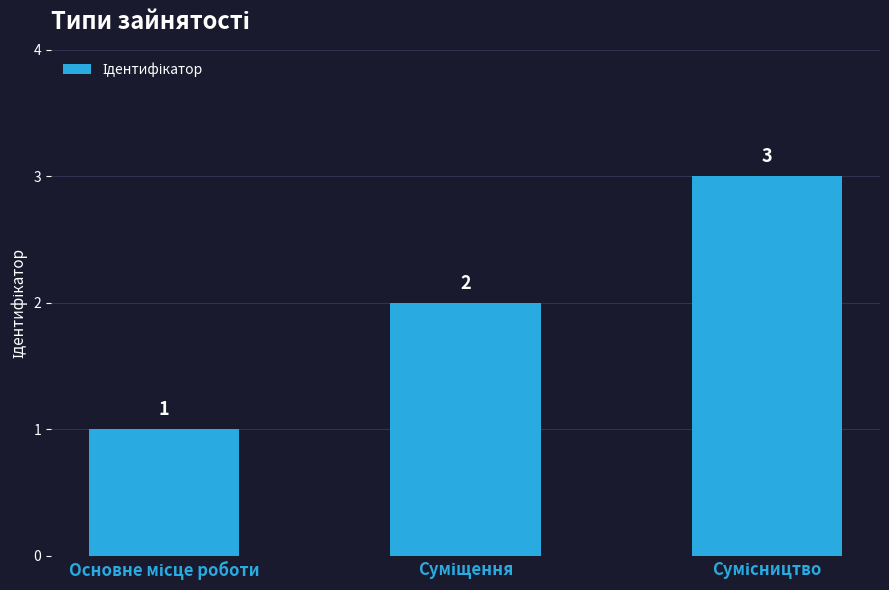

What is the value of the 3rd bar from the left?

3